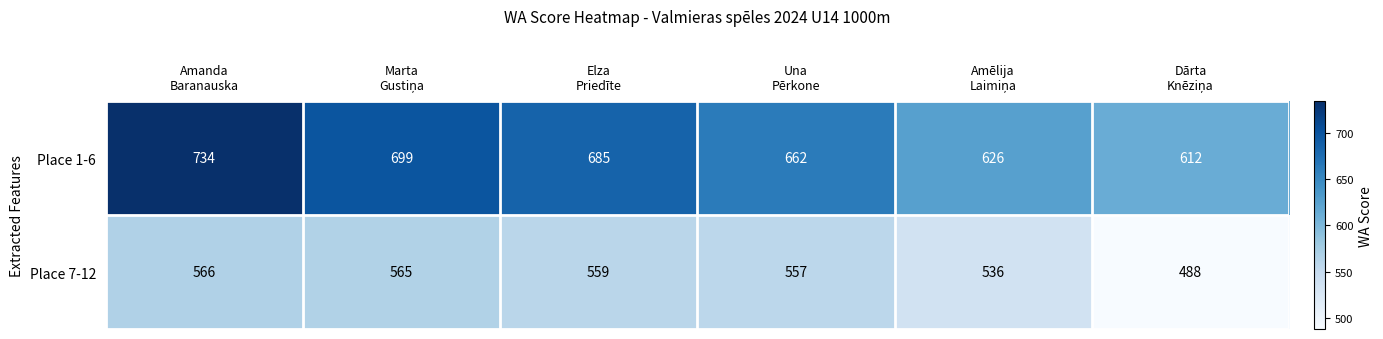

How many series are shown in this chart?

2